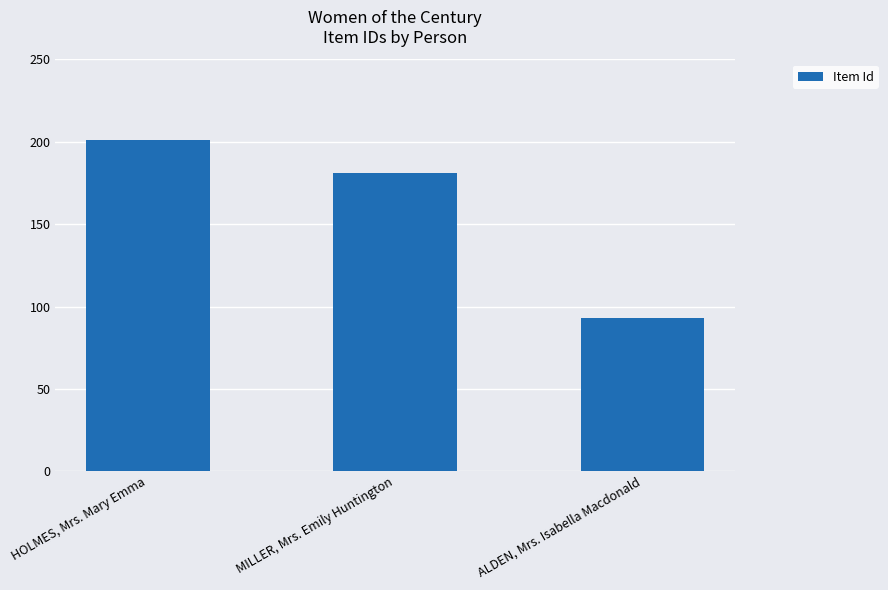

Is it true that the value at ALDEN, Mrs. Isabella Macdonald is 148?

False